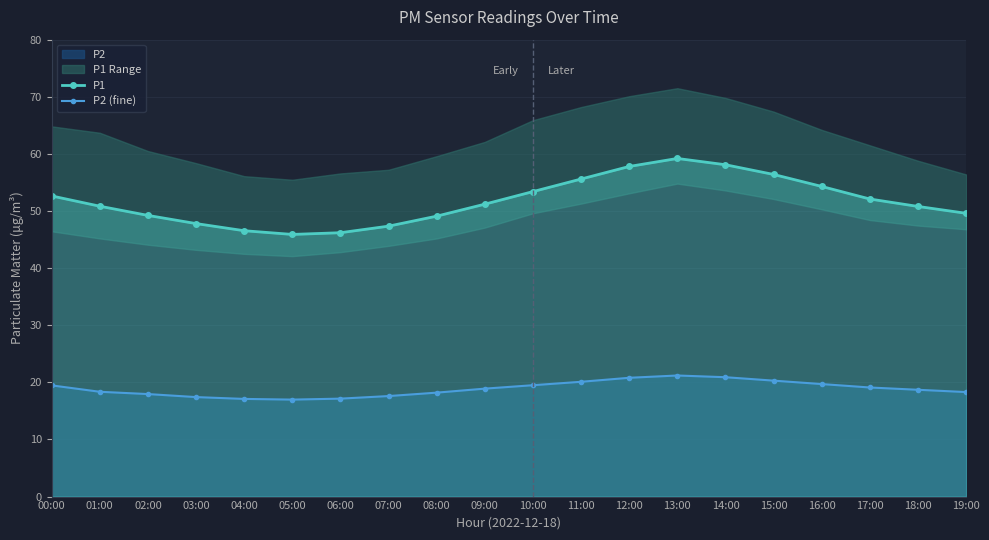

Rank the series by their maximum value, from lowest to highest.

P2 (fine), P1